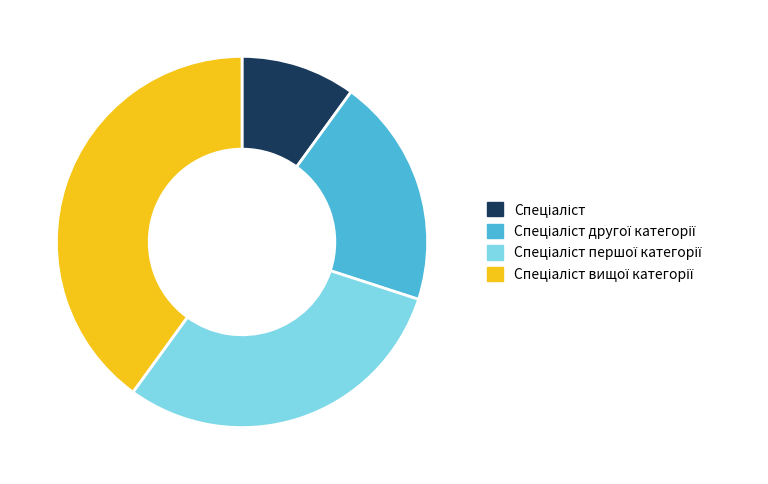

Is there a majority slice in this chart?

No